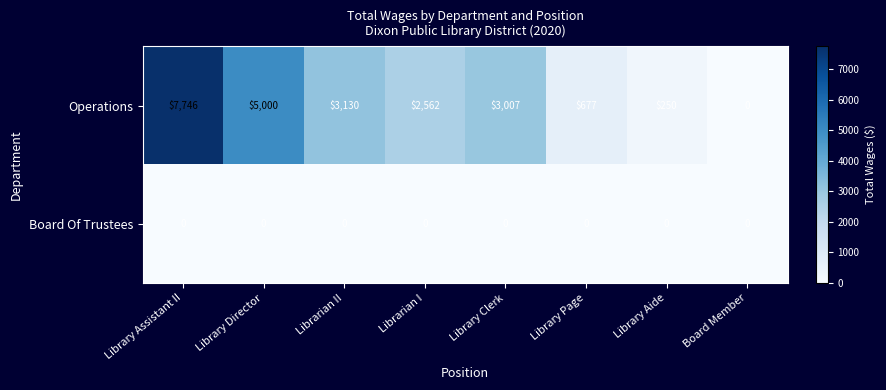

Rank the series at Librarian II from lowest to highest value.

Board Of Trustees, Operations